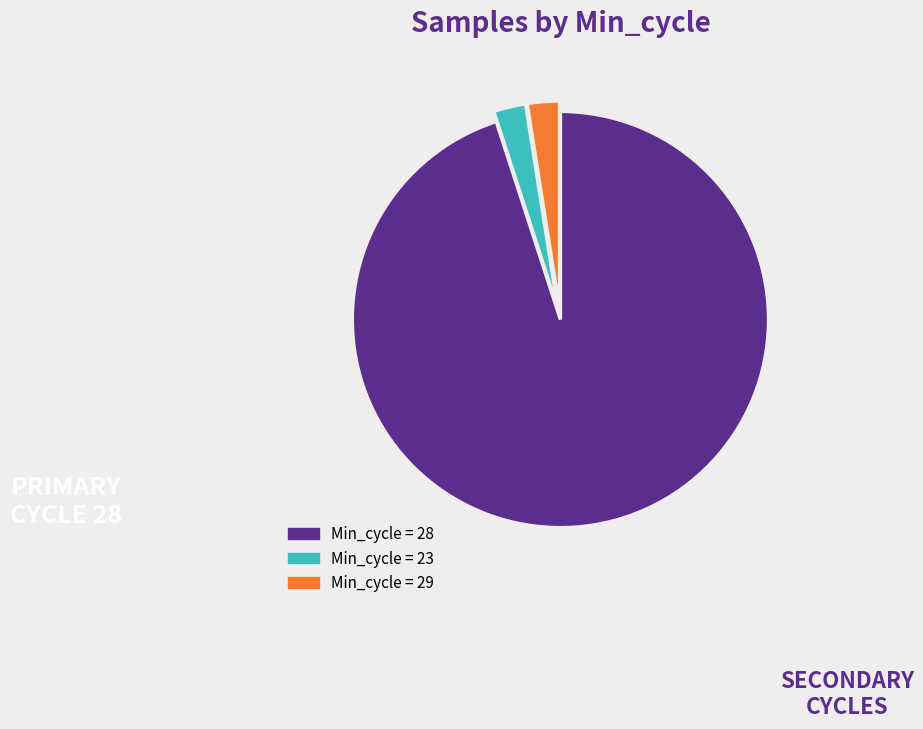

Is there a majority slice in this chart?

Yes